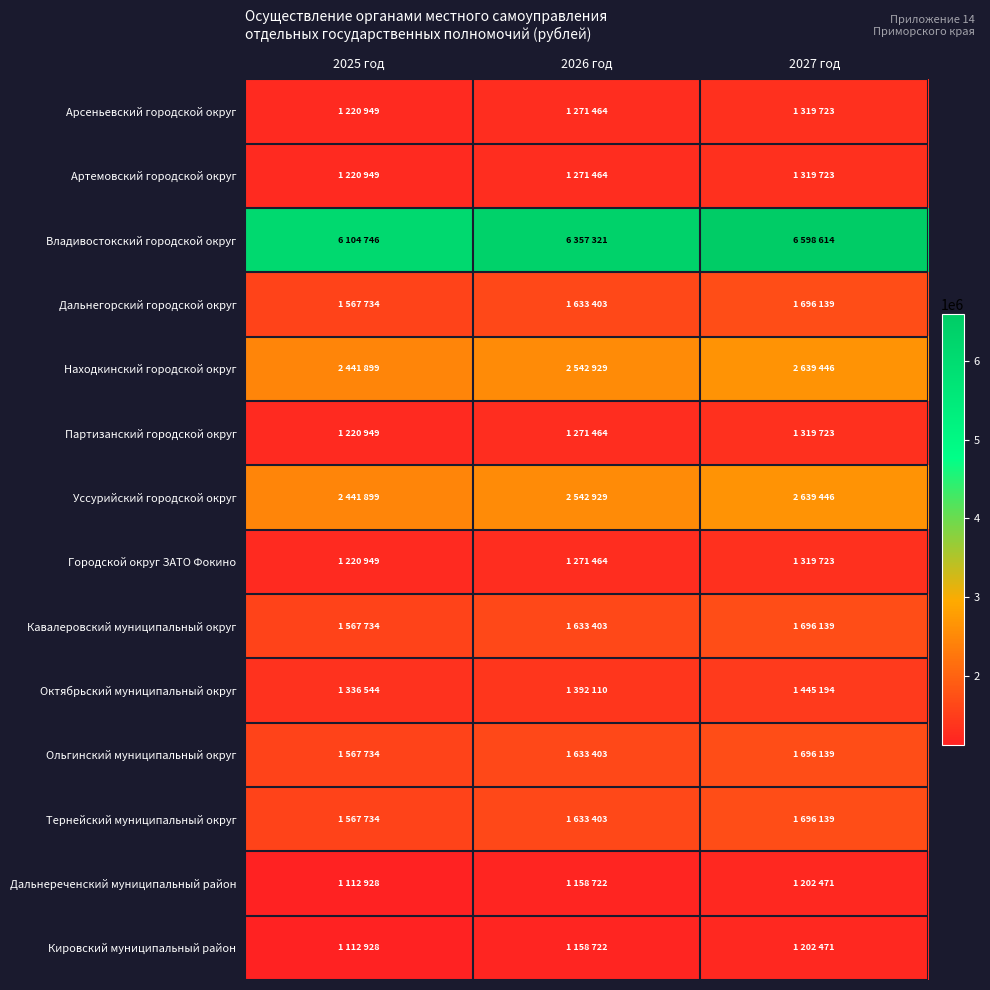

Reading right to left, list all the values displayed in this chart.

Арсеньевский городской округ: 2027 год=1319723	2026 год=1271464	2025 год=1220949
Артемовский городской округ: 2027 год=1319723	2026 год=1271464	2025 год=1220949
Владивостокский городской округ: 2027 год=6598614	2026 год=6357321	2025 год=6104746
Дальнегорский городской округ: 2027 год=1696139	2026 год=1633403	2025 год=1567734
Находкинский городской округ: 2027 год=2639446	2026 год=2542929	2025 год=2441899
Партизанский городской округ: 2027 год=1319723	2026 год=1271464	2025 год=1220949
Уссурийский городской округ: 2027 год=2639446	2026 год=2542929	2025 год=2441899
Городской округ ЗАТО Фокино: 2027 год=1319723	2026 год=1271464	2025 год=1220949
Кавалеровский муниципальный округ: 2027 год=1696139	2026 год=1633403	2025 год=1567734
Октябрьский муниципальный округ: 2027 год=1445194	2026 год=1392110	2025 год=1336544
Ольгинский муниципальный округ: 2027 год=1696139	2026 год=1633403	2025 год=1567734
Тернейский муниципальный округ: 2027 год=1696139	2026 год=1633403	2025 год=1567734
Дальнереченский муниципальный район: 2027 год=1202471	2026 год=1158722	2025 год=1112928
Кировский муниципальный район: 2027 год=1202471	2026 год=1158722	2025 год=1112928